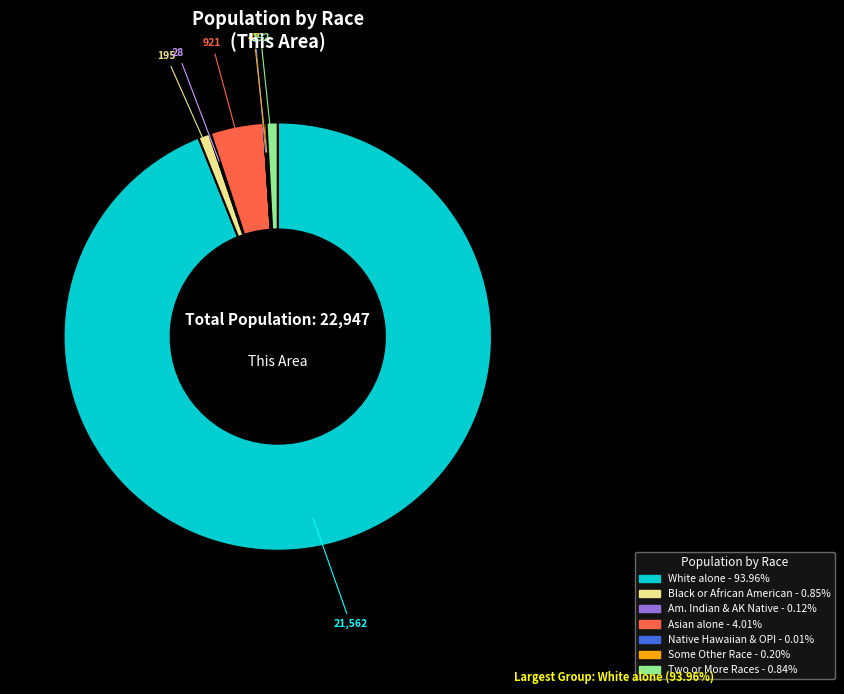

Is there any slice that represents more than half of the pie?

Yes